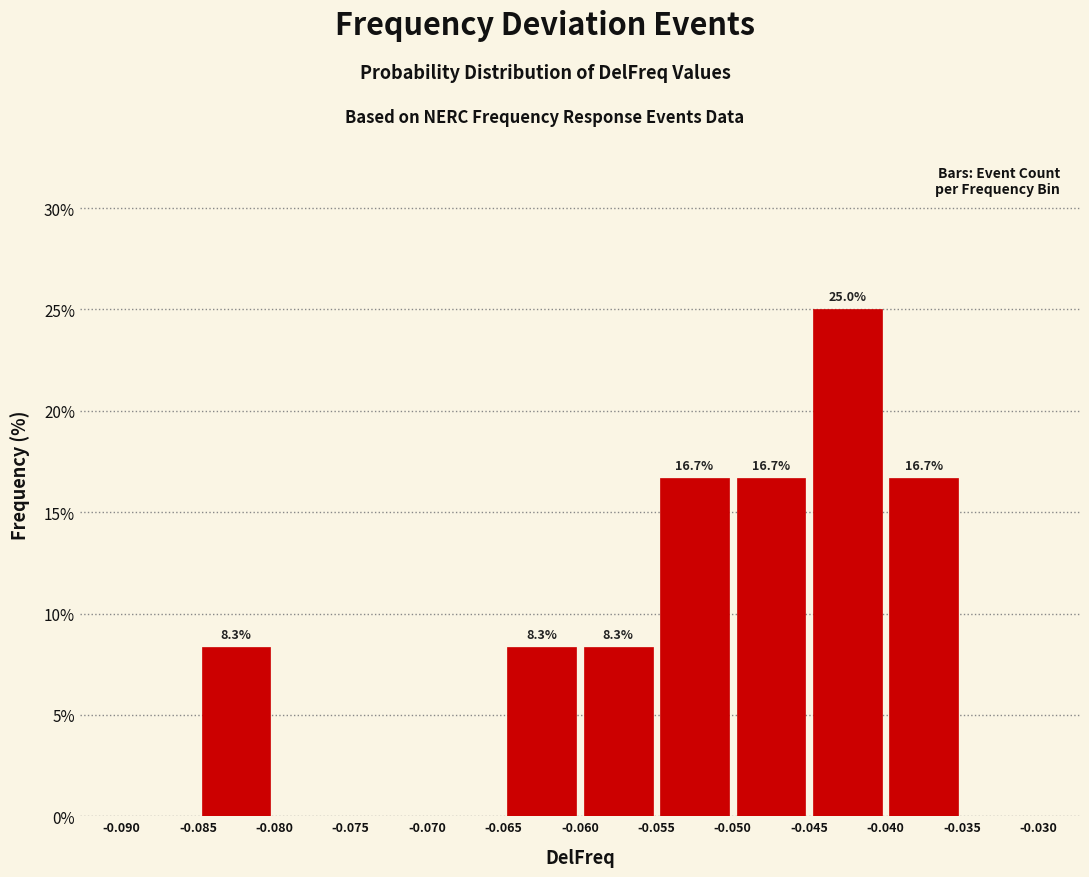

Over which range of the x-axis is the bar tallest?

-0.045 to -0.040